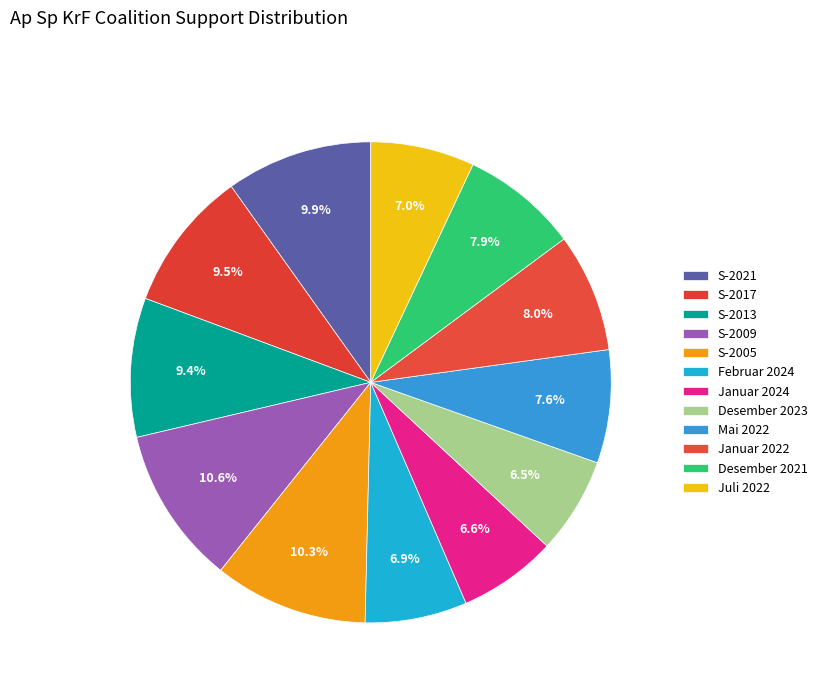

How many segments does this pie chart have?

12